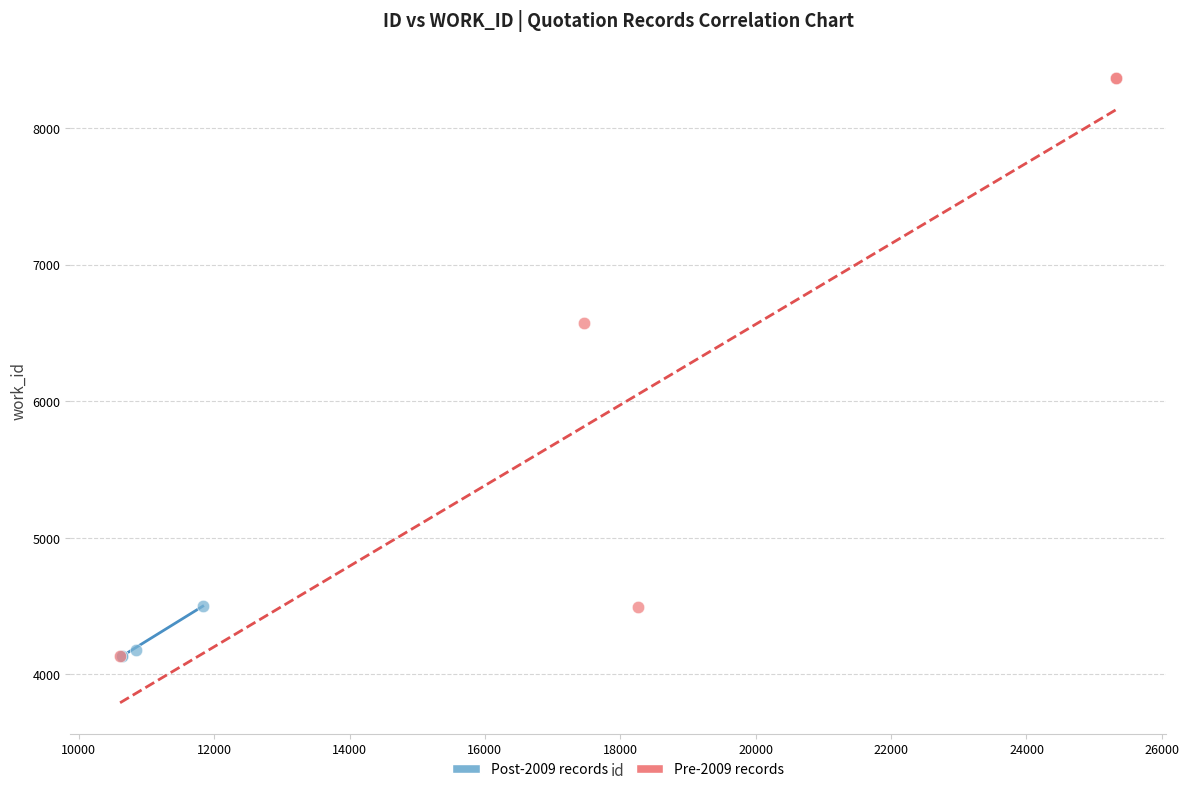

Which series reaches the maximum Y coordinate?

Pre-2009 records